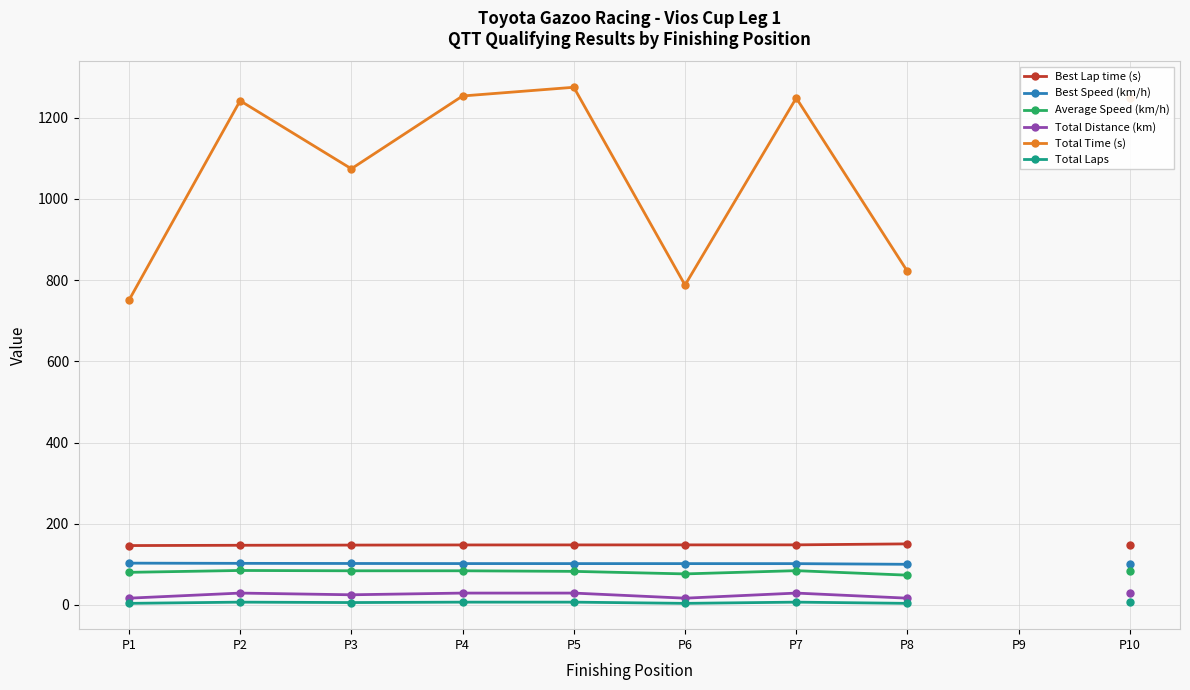

What is the value of the Average Speed (km/h) point at the 2nd from the left?

85.0